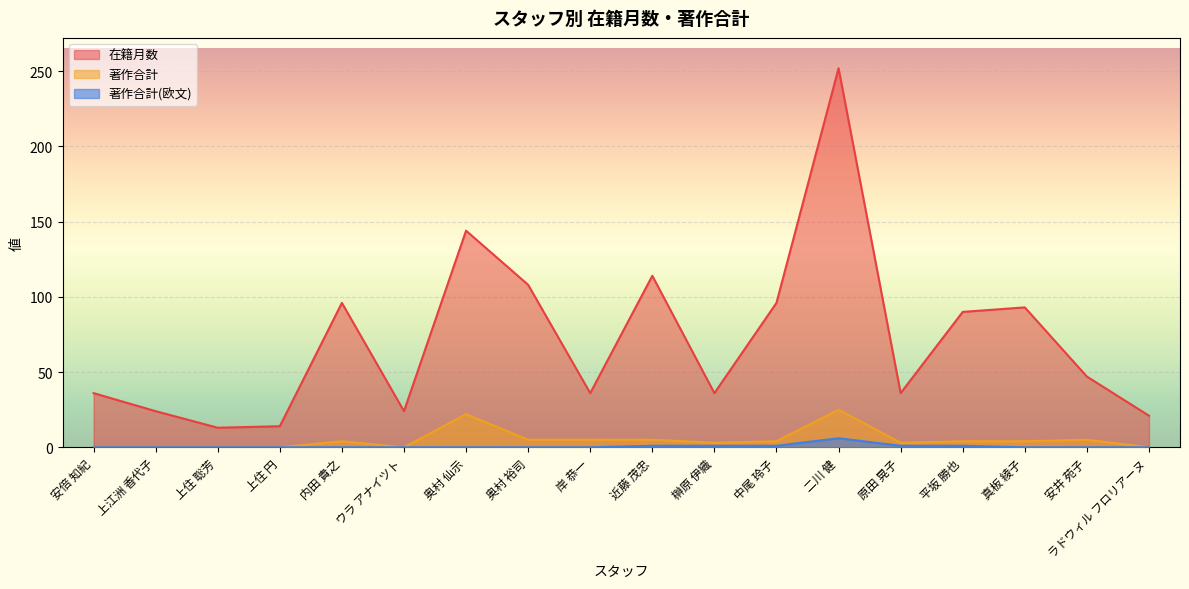

True or false: 著作合計(欧文) and 著作合計 cross at least once.

False